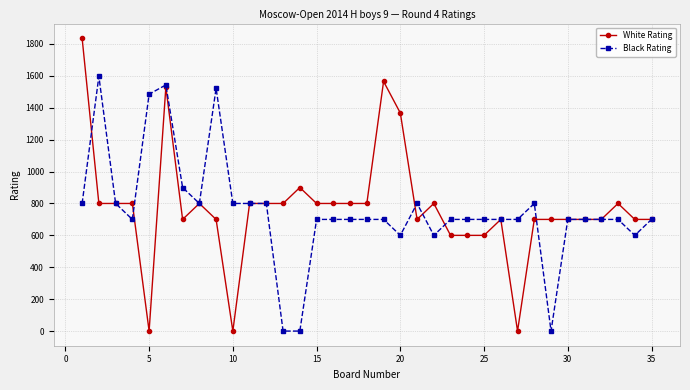

Which series has the widest spread of values?

White Rating